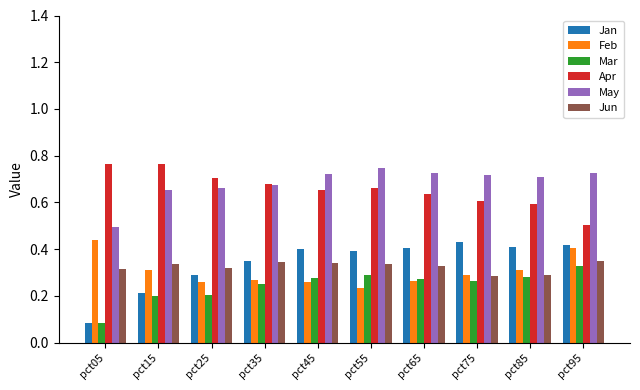

True or false: Feb has a value of 0.4 at pct25.

False